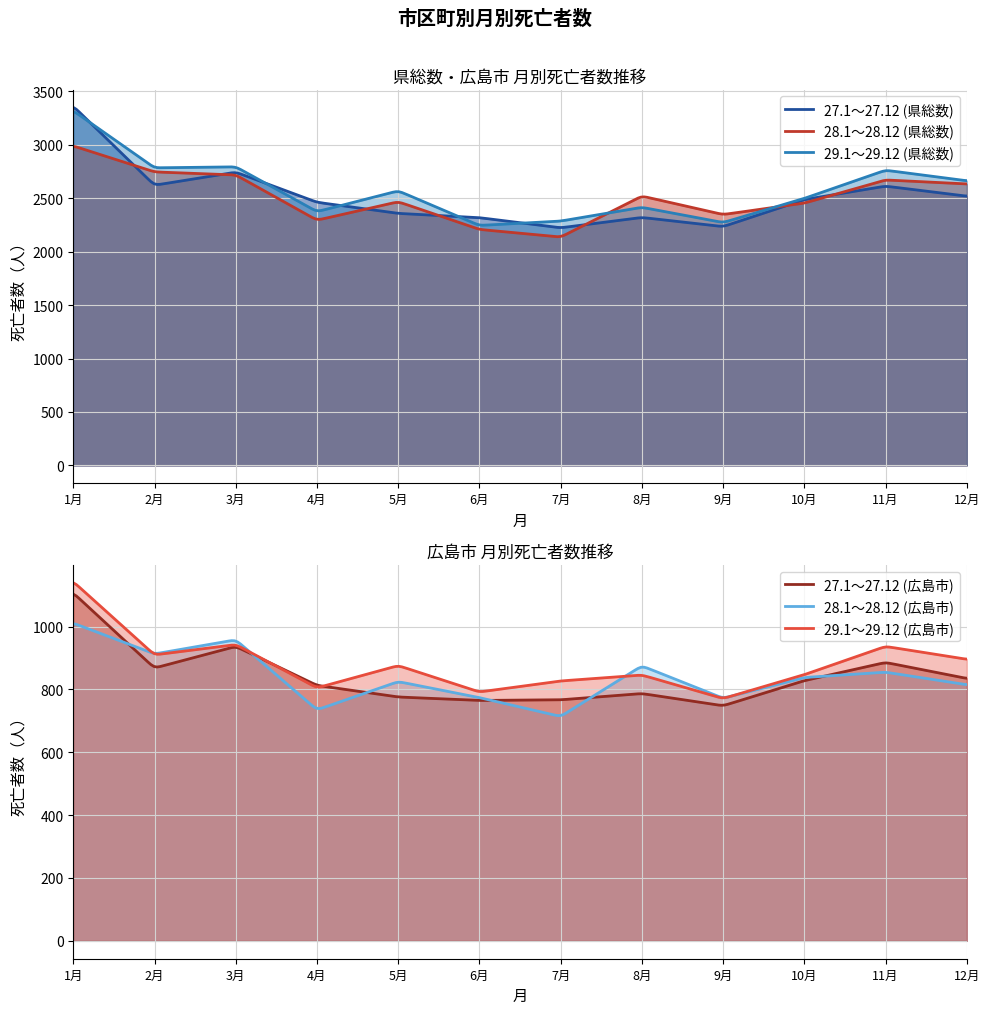

Between 5月 and 8月, which series saw the biggest shift?

29.1～29.12 (県総数)